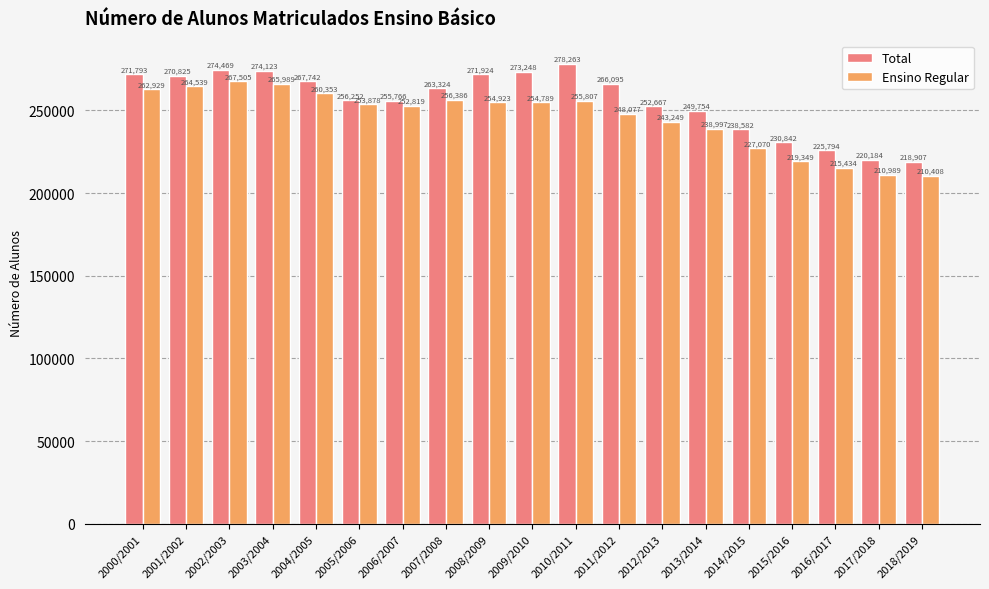

Which series changed the most between 2005/2006 and 2009/2010?

Total